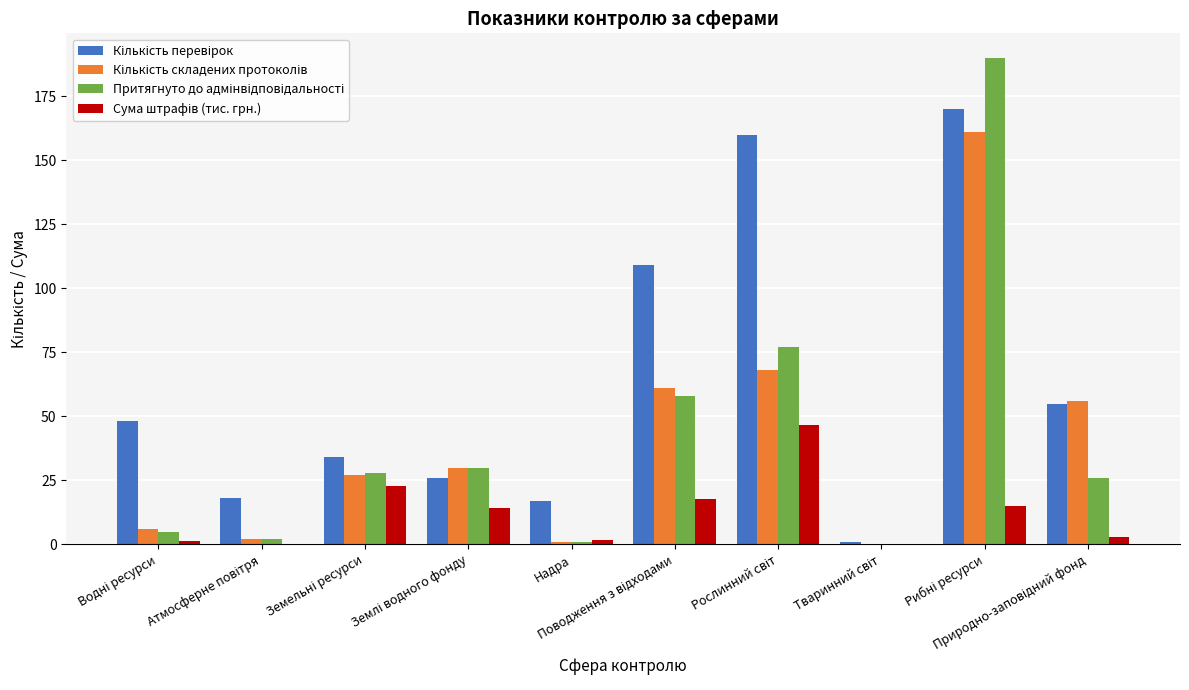

Rank the series at Поводження з відходами from highest to lowest value.

Кількість перевірок, Кількість складених протоколів, Притягнуто до адмінвідповідальності, Сума штрафів (тис. грн.)